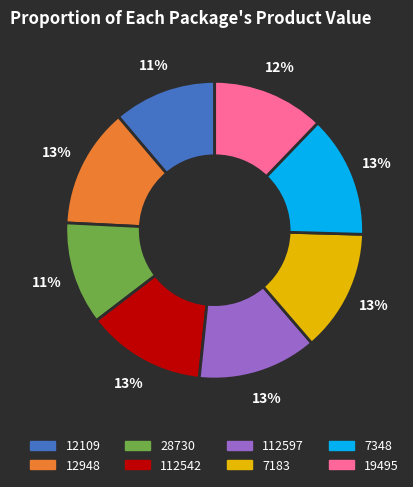

Combined, do 19495 and 112542 account for over 50%?

No